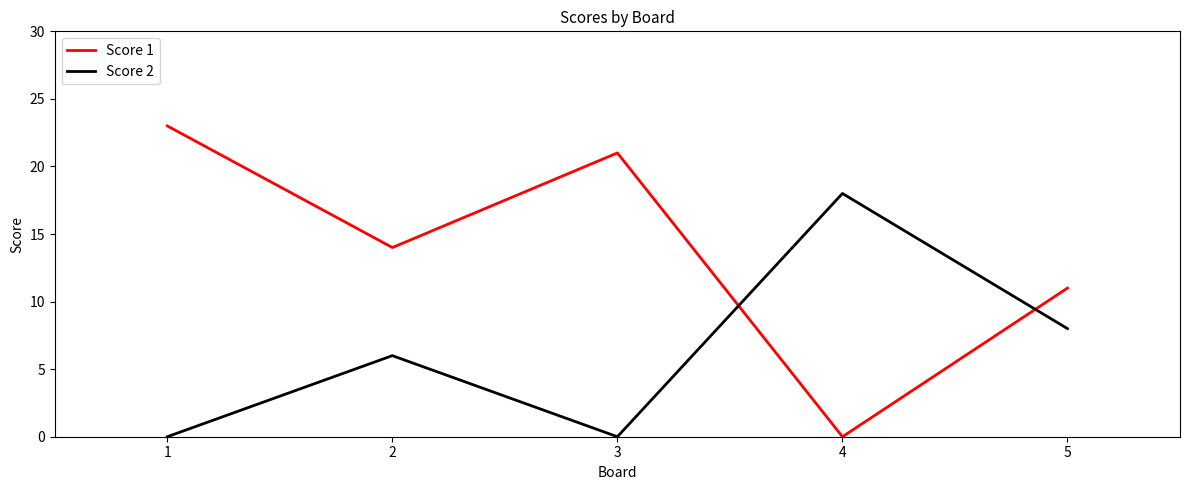

What is the total value across all series at 1?

23